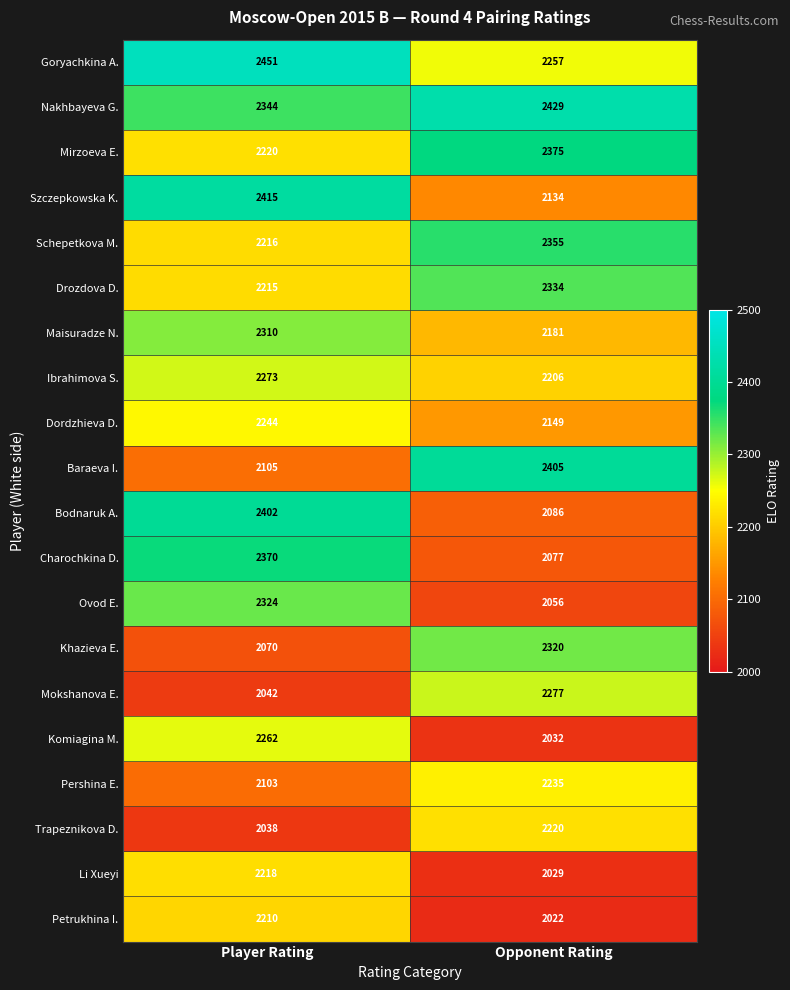

What is the sum of all Li Xueyi values?

4247